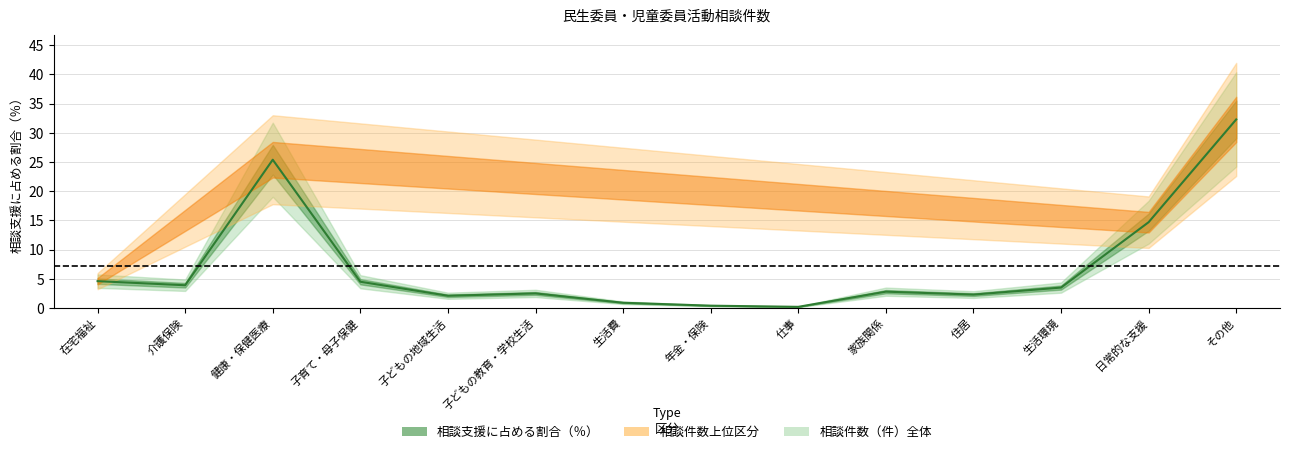

What position from the left is 介護保険?

2